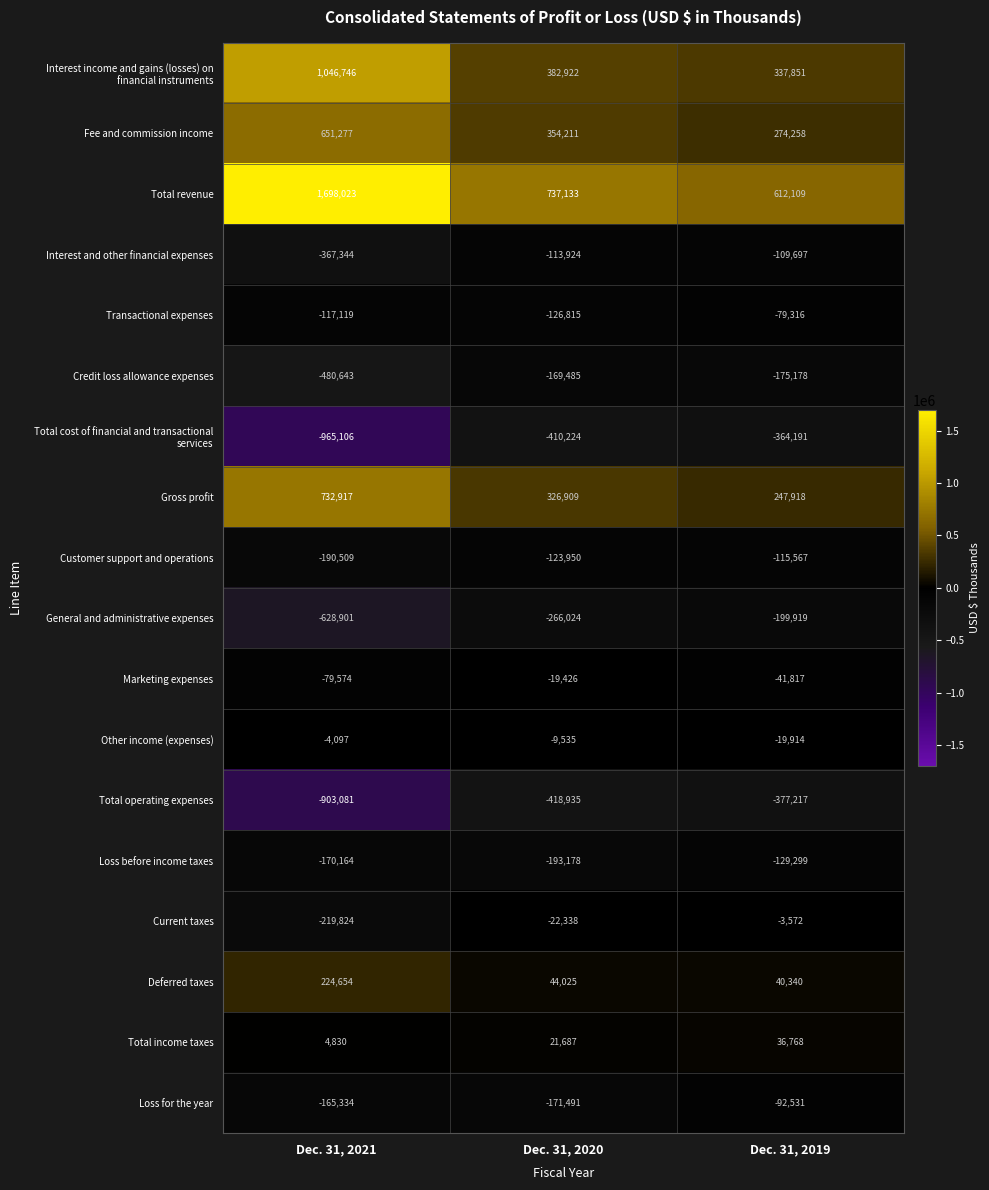

Rank the categories by Loss before income taxes value from highest to lowest.

Dec. 31, 2019, Dec. 31, 2021, Dec. 31, 2020